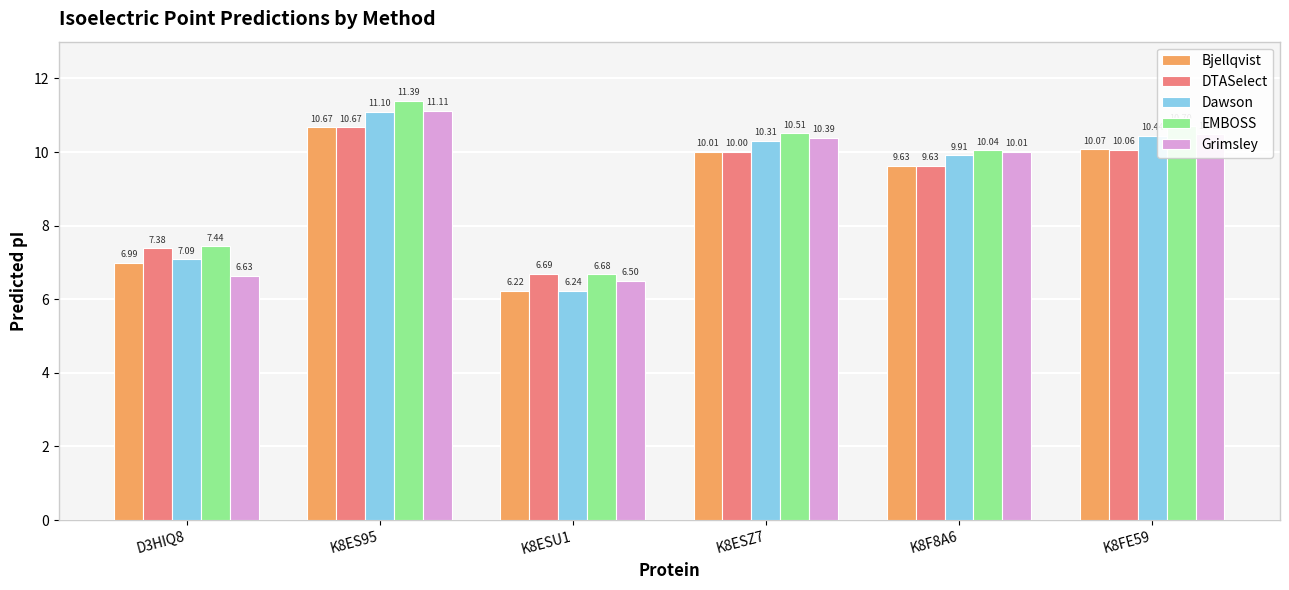

Does the chart contain stacked bars?

No